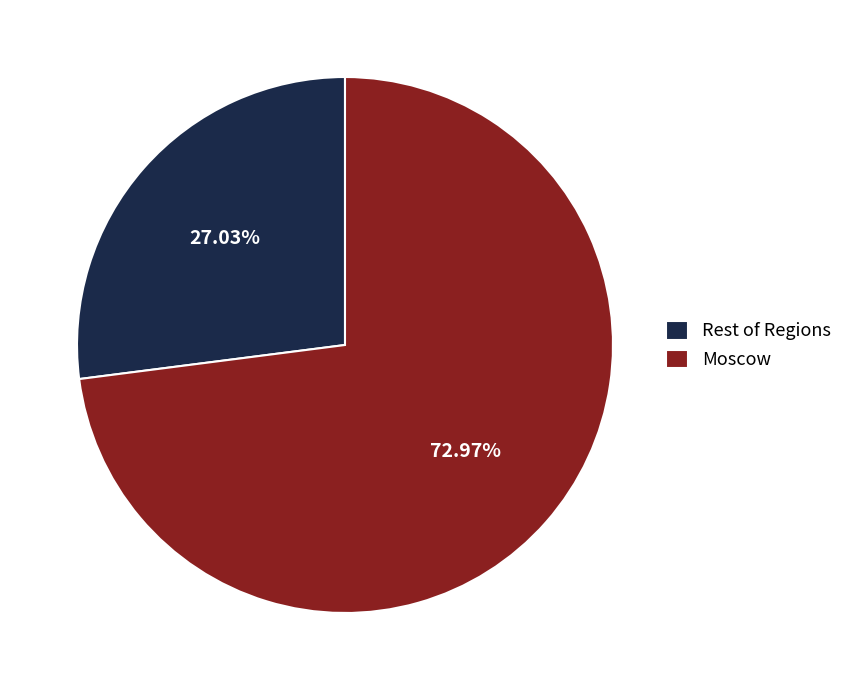

Which has a higher value, Moscow or Rest of Regions?

Moscow